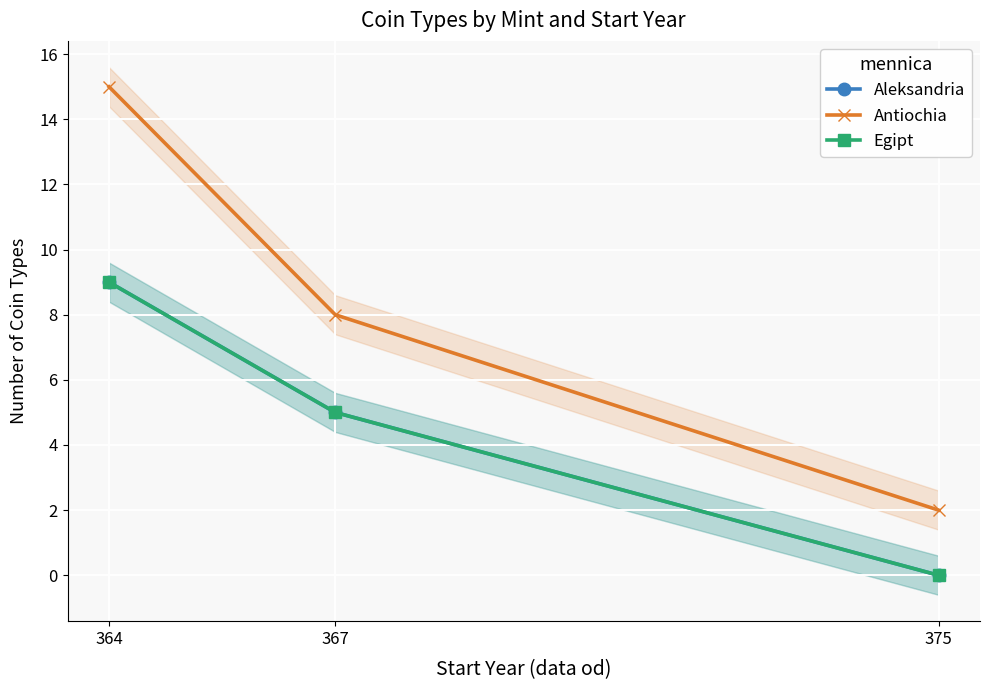

What is the average value of the Egipt series?

5